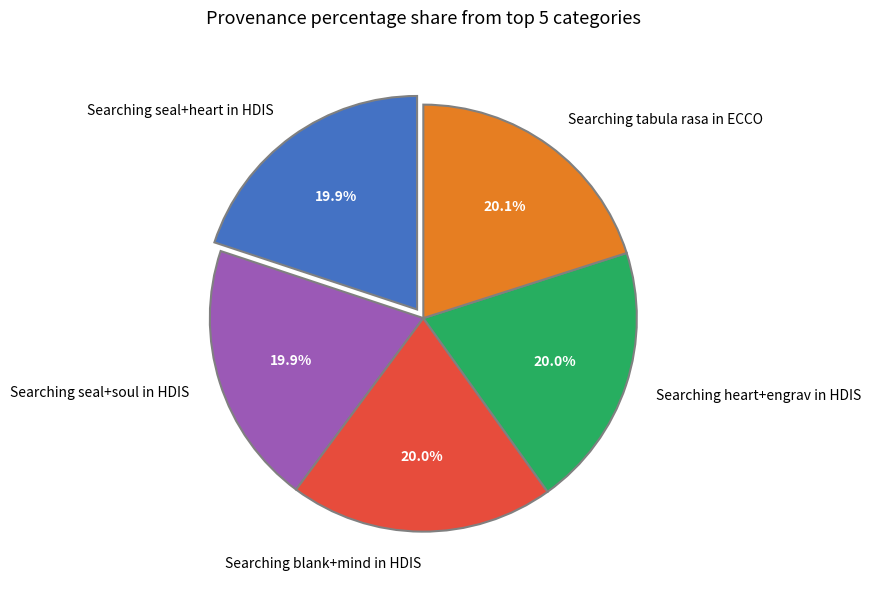

Approximately how many times larger is the value at Searching tabula rasa in ECCO compared to Searching seal+soul in HDIS?

1.0